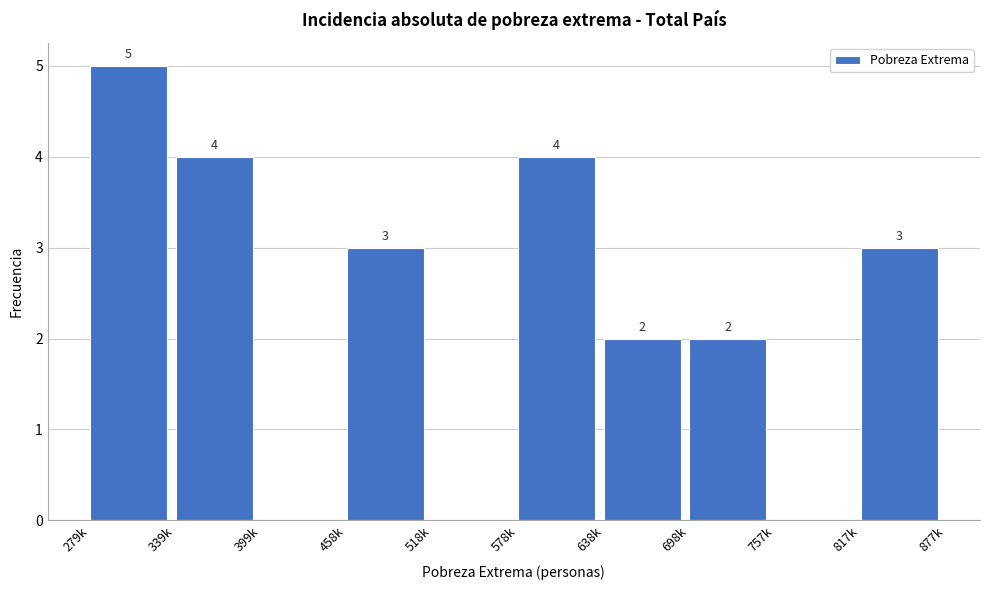

Reading left to right, what are all the values shown in this chart?

279k=5	339k=4	399k=0	458k=3	518k=0	578k=4	638k=2	698k=2	757k=0	817k=3